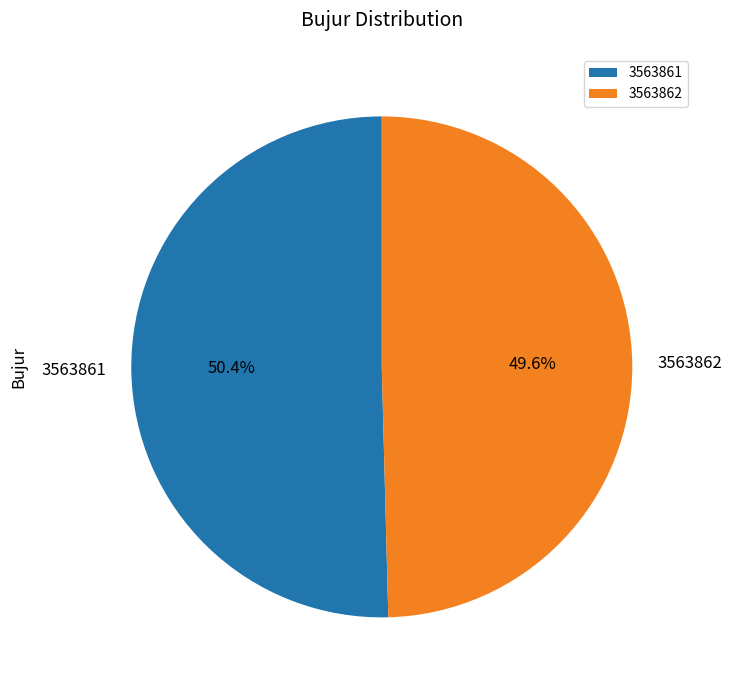

Do 3563861 and 3563862 together represent more than half of the pie?

Yes